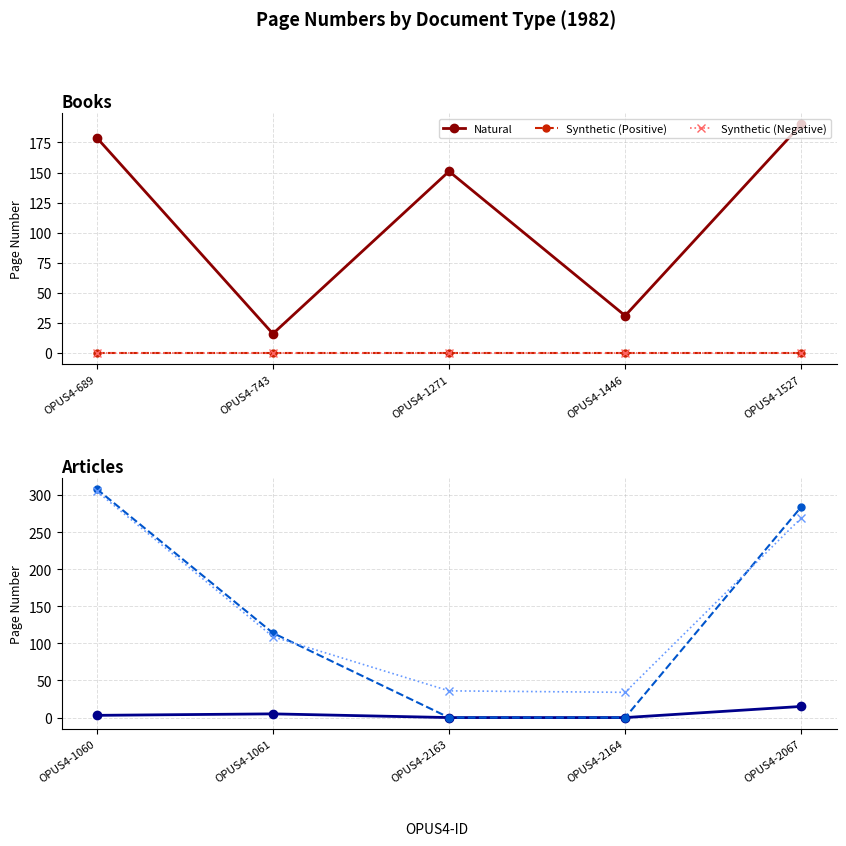

How many lines are shown in the chart?

3